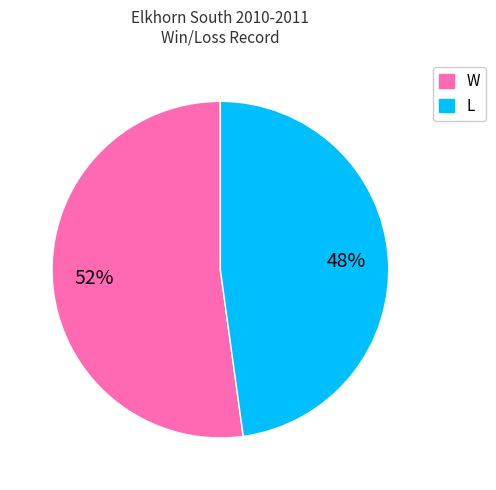

Is the sum of L and W greater than half?

Yes